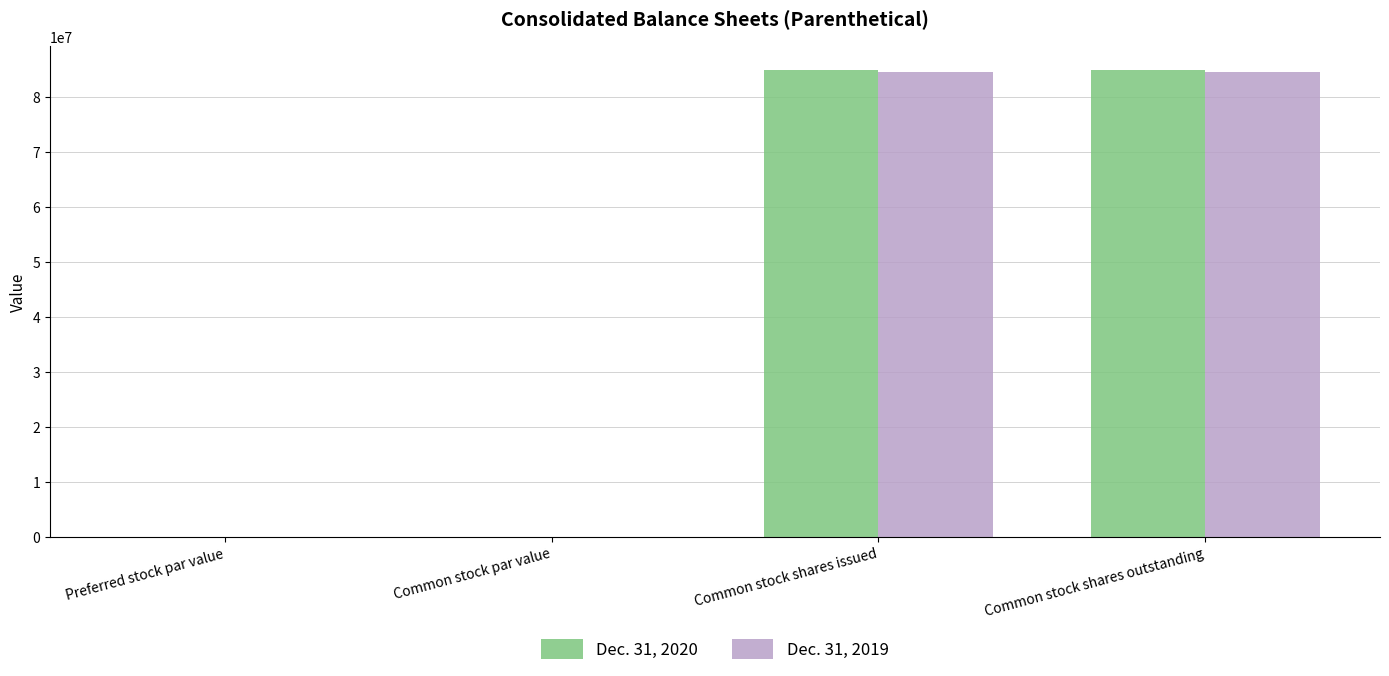

Does the chart contain stacked bars?

No